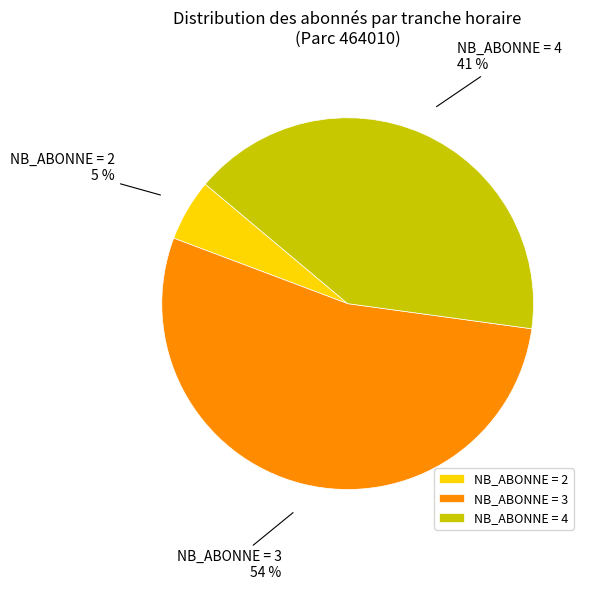

Do NB_ABONNE = 2 and NB_ABONNE = 4 together represent more than half of the pie?

No